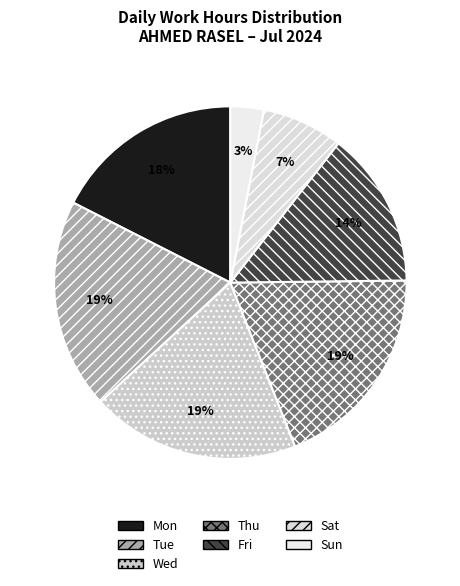

Does any single category account for the majority?

No